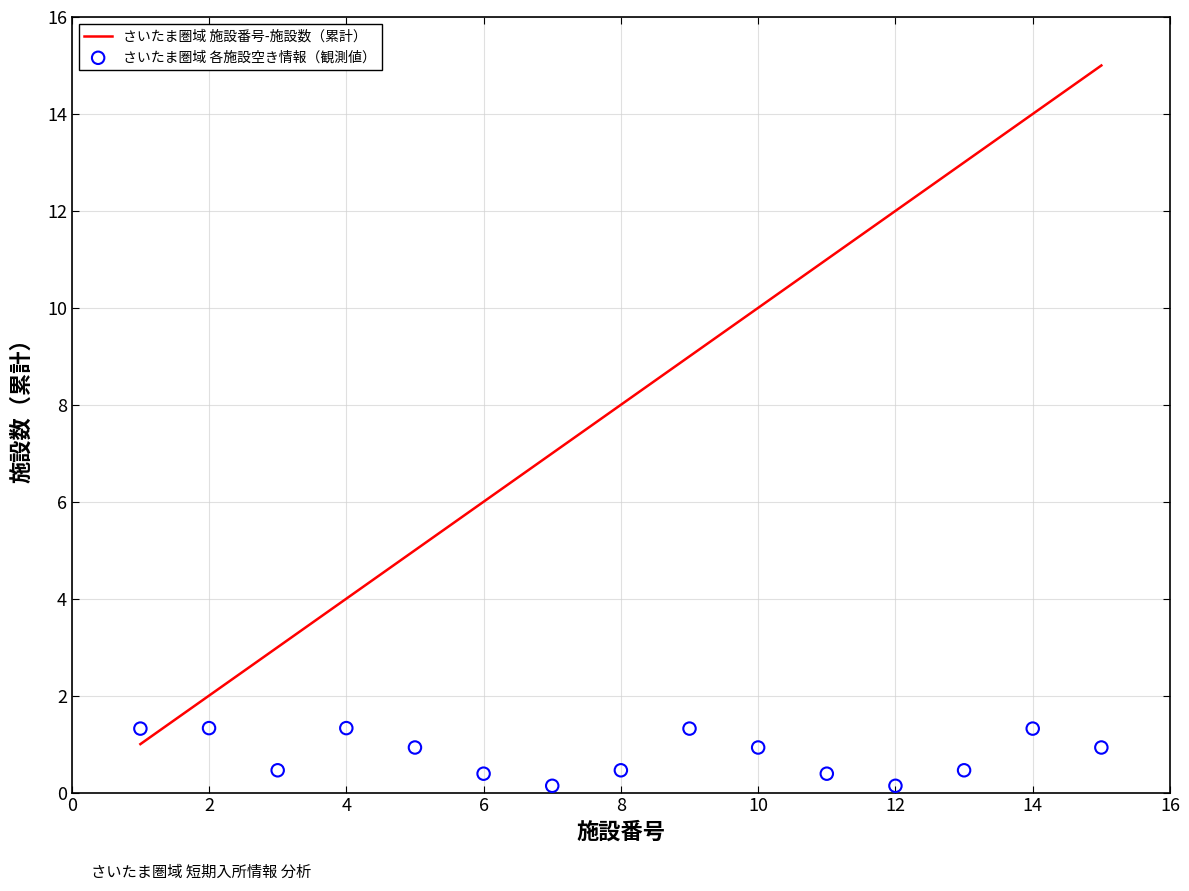

What are all the series names shown in the legend?

さいたま圏域 施設番号-施設数（累計）, さいたま圏域 各施設空き情報（観測値）